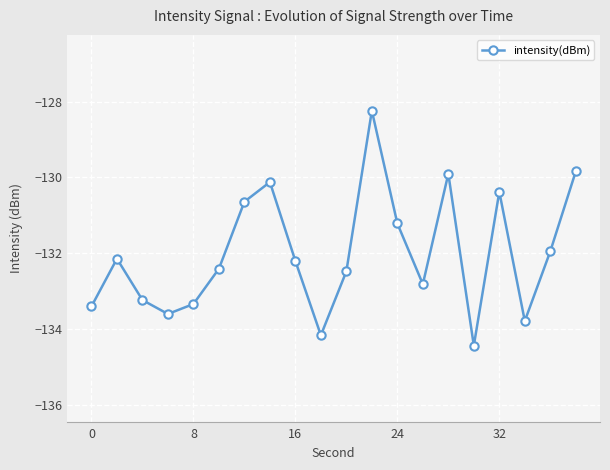

What is the minimum value shown in the chart?

-134.4